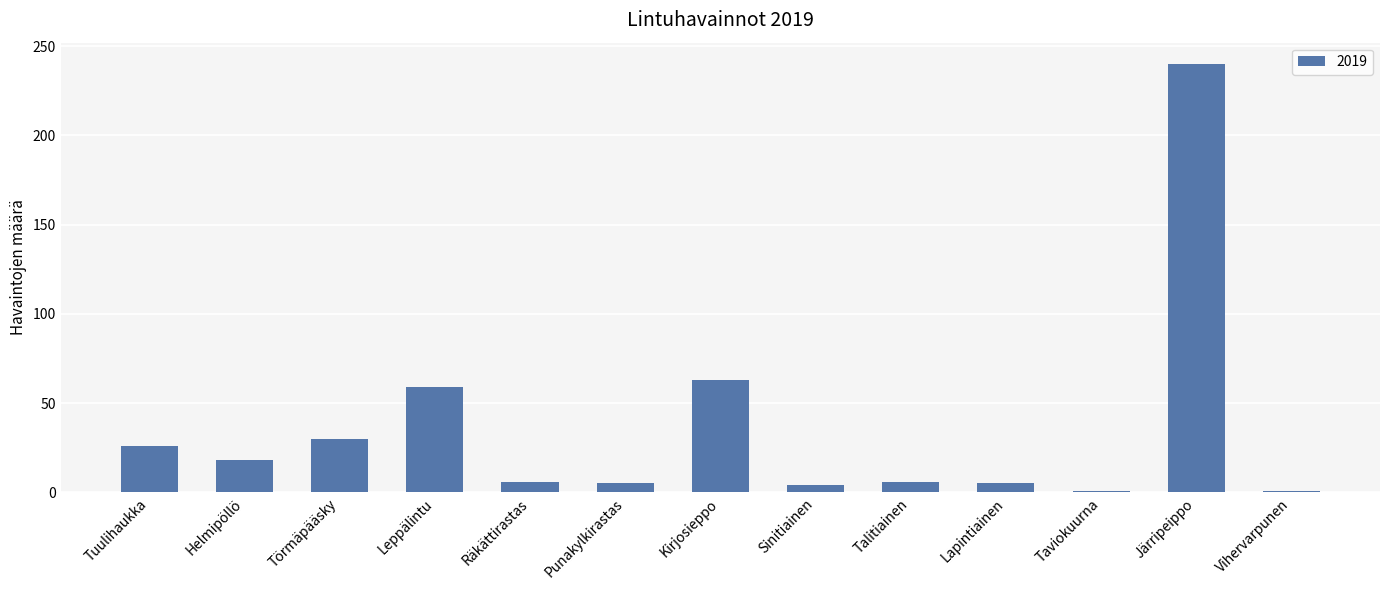

What is the change in value from Helmipöllö to Kirjosieppo?

+45